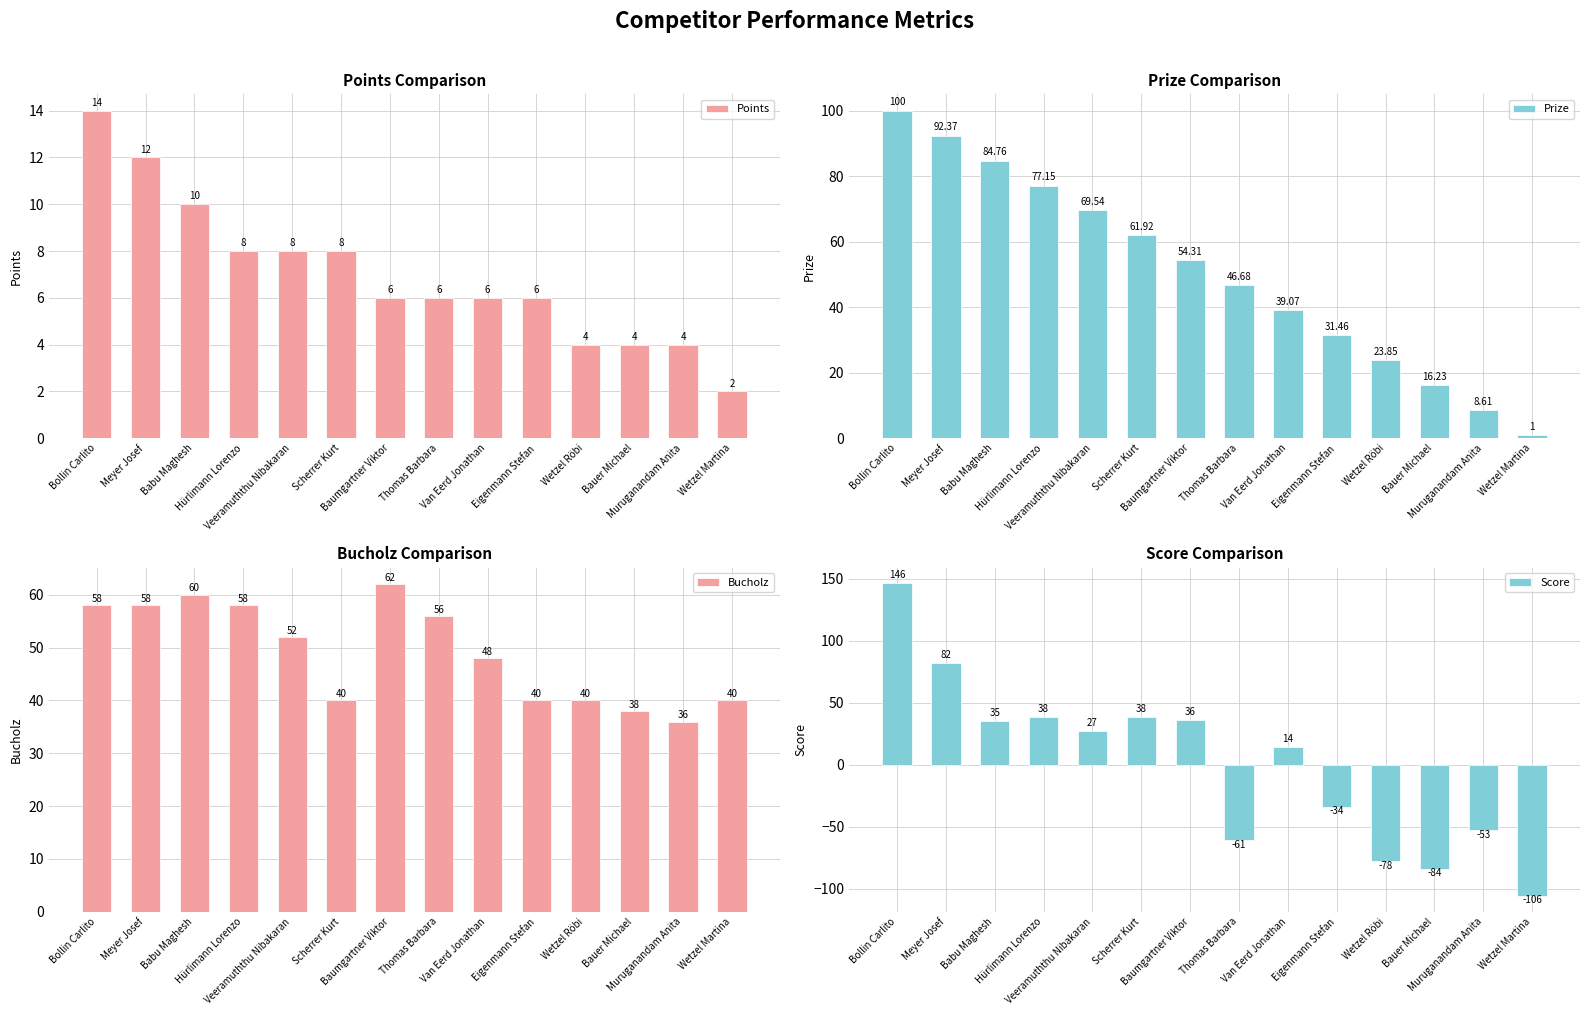

Does the chart contain stacked bars?

No